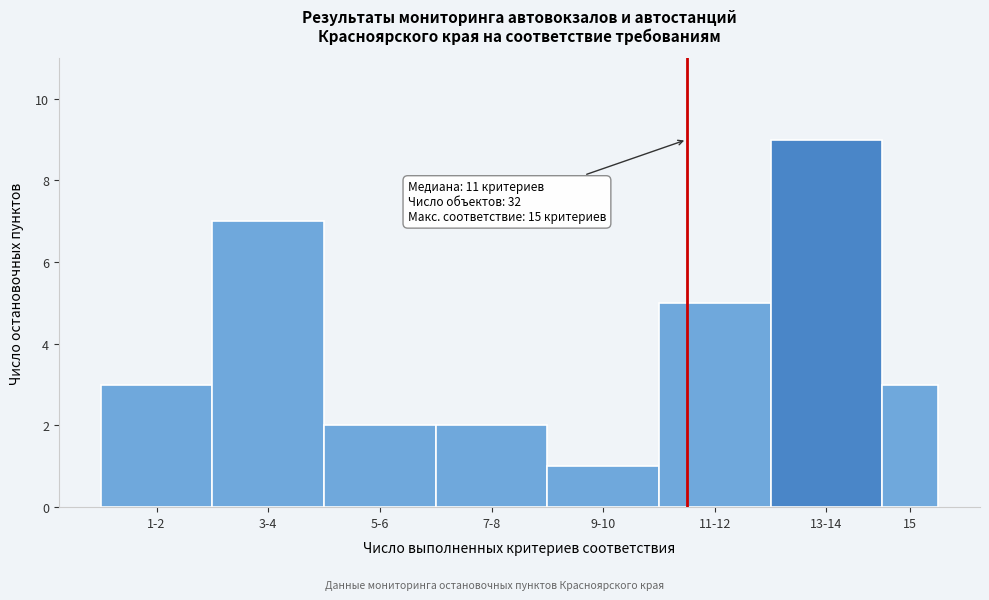

Reading left to right, extract all data points from this chart.

3	7	2	2	1	5	9	3